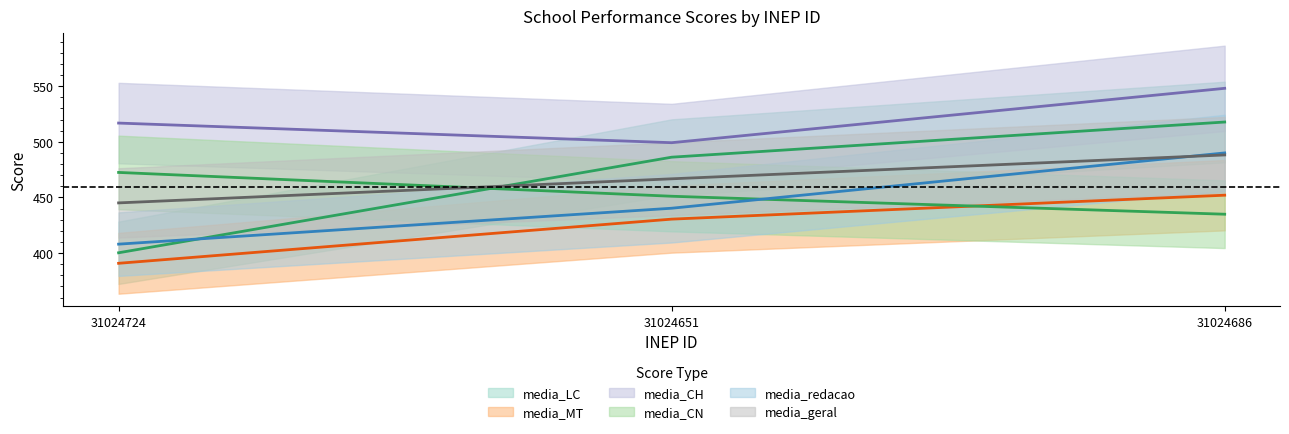

At how many categories does at least one series exceed 455?

3